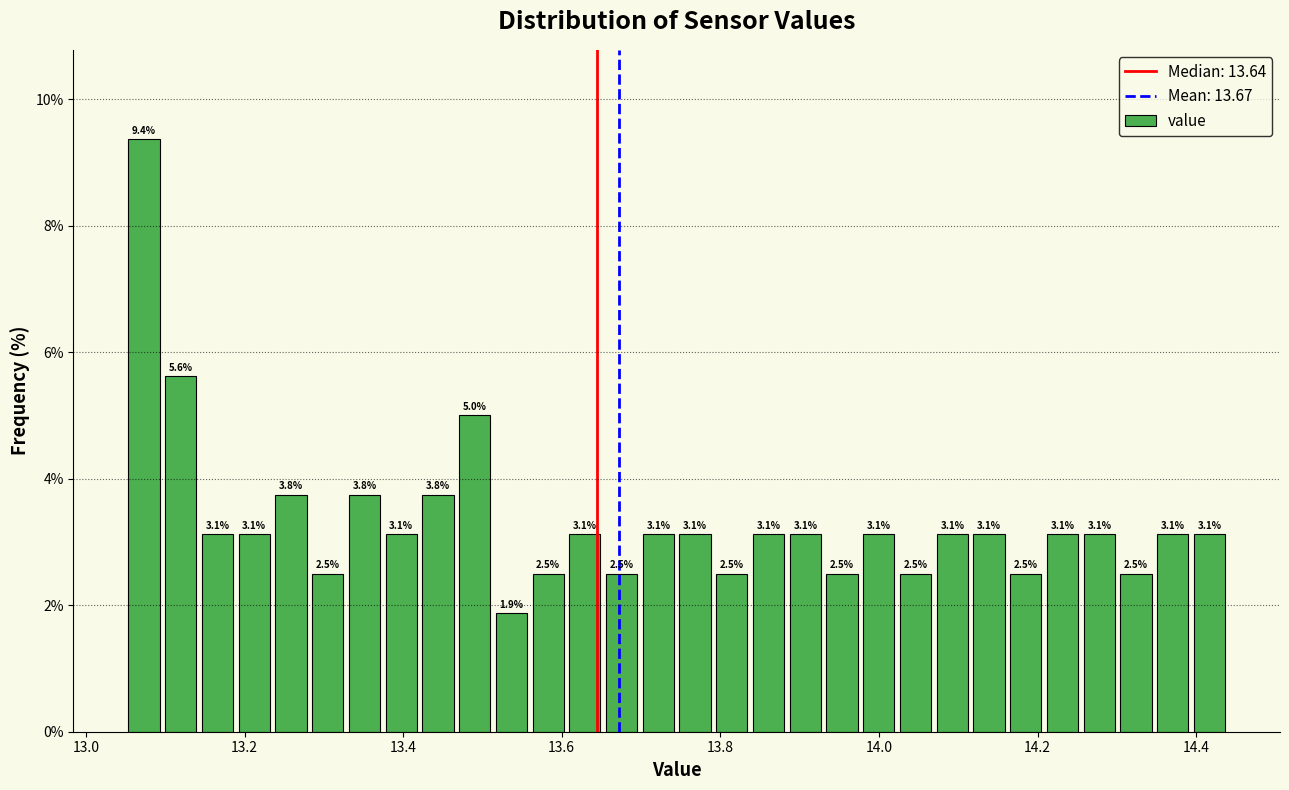

Around what value on the x-axis is the tallest bar? Give the approximate position of its centre, as read against the axis.

13.08